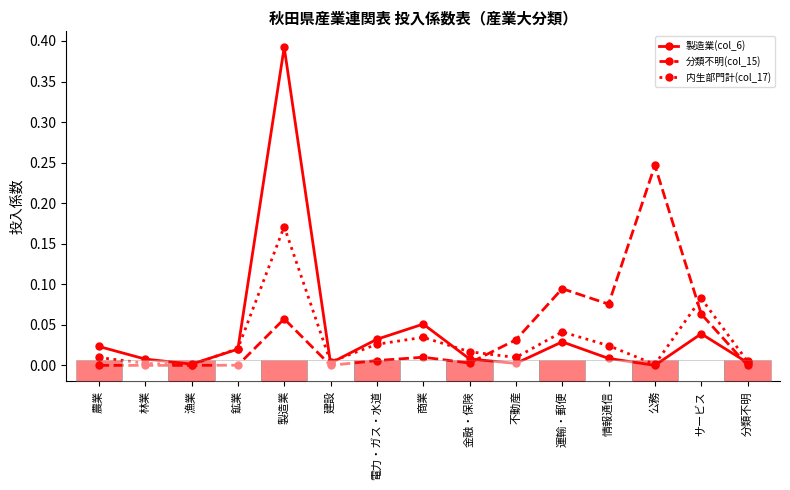

Which category has the highest value in the 分類不明(col_15) series?

公務